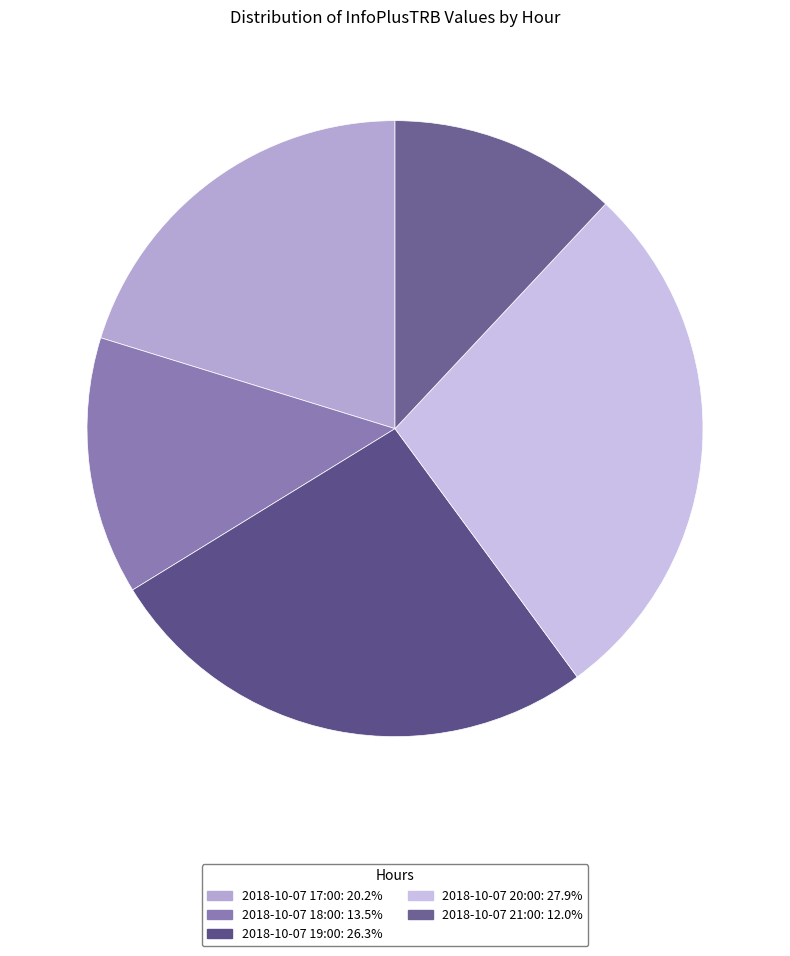

Count the number of slices in the pie.

5